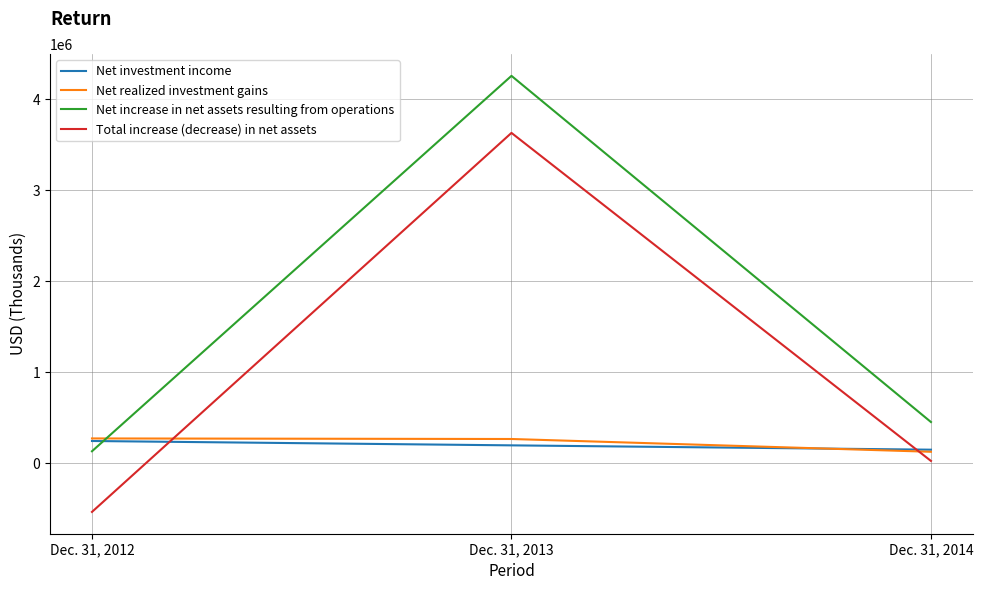

List the labels in order of Total increase (decrease) in net assets value, smallest first.

Dec. 31, 2012, Dec. 31, 2014, Dec. 31, 2013